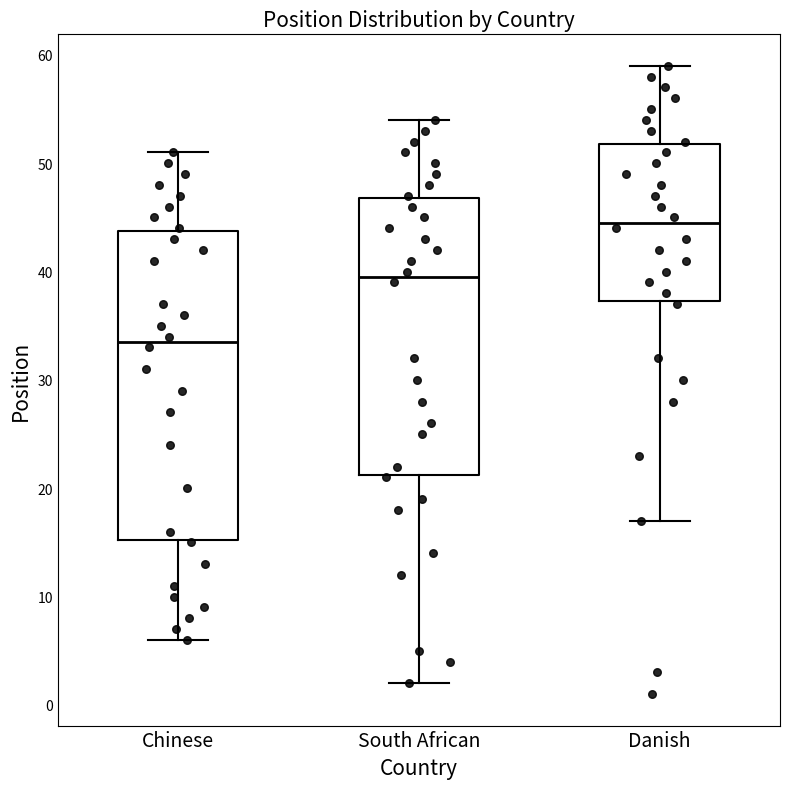

Which box's median line is the lowest?

Chinese